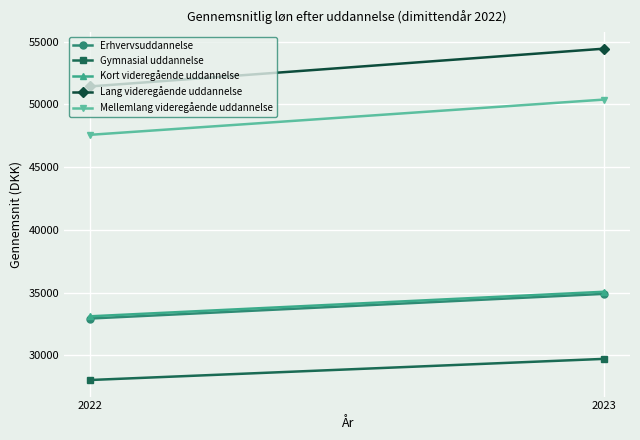

Which series changed the most between 2022 and 2023?

Lang videregående uddannelse